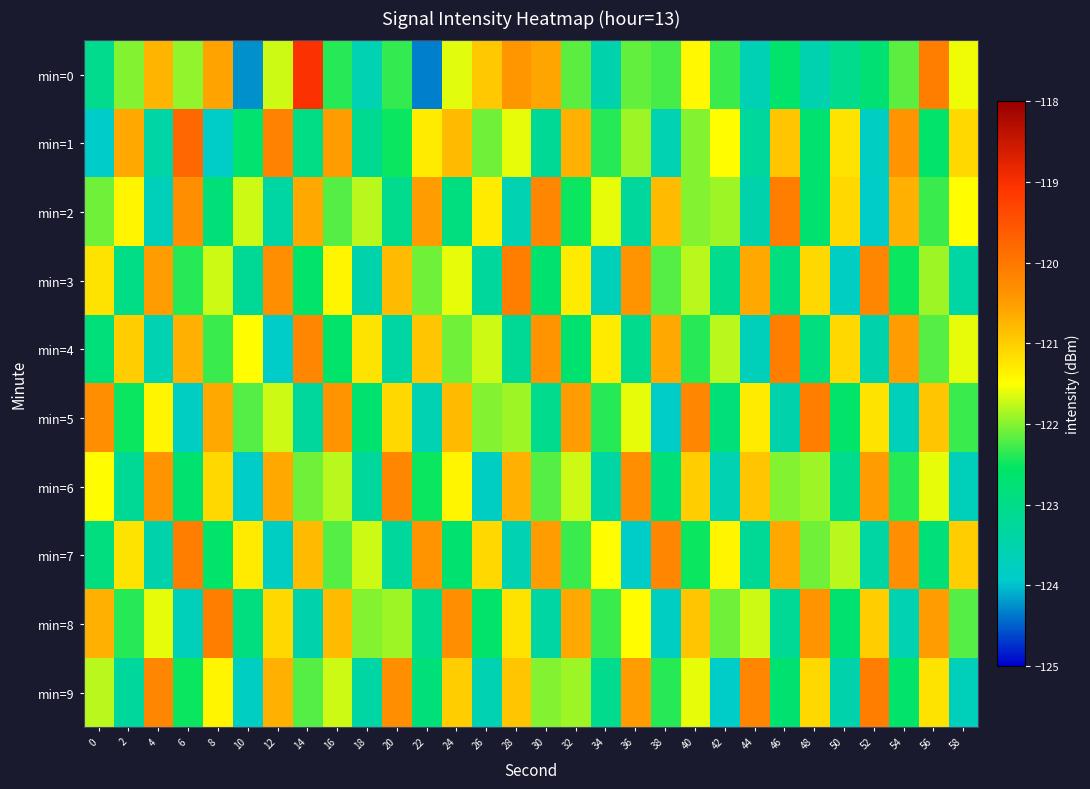

What is the maximum value shown in the chart?

-119.0